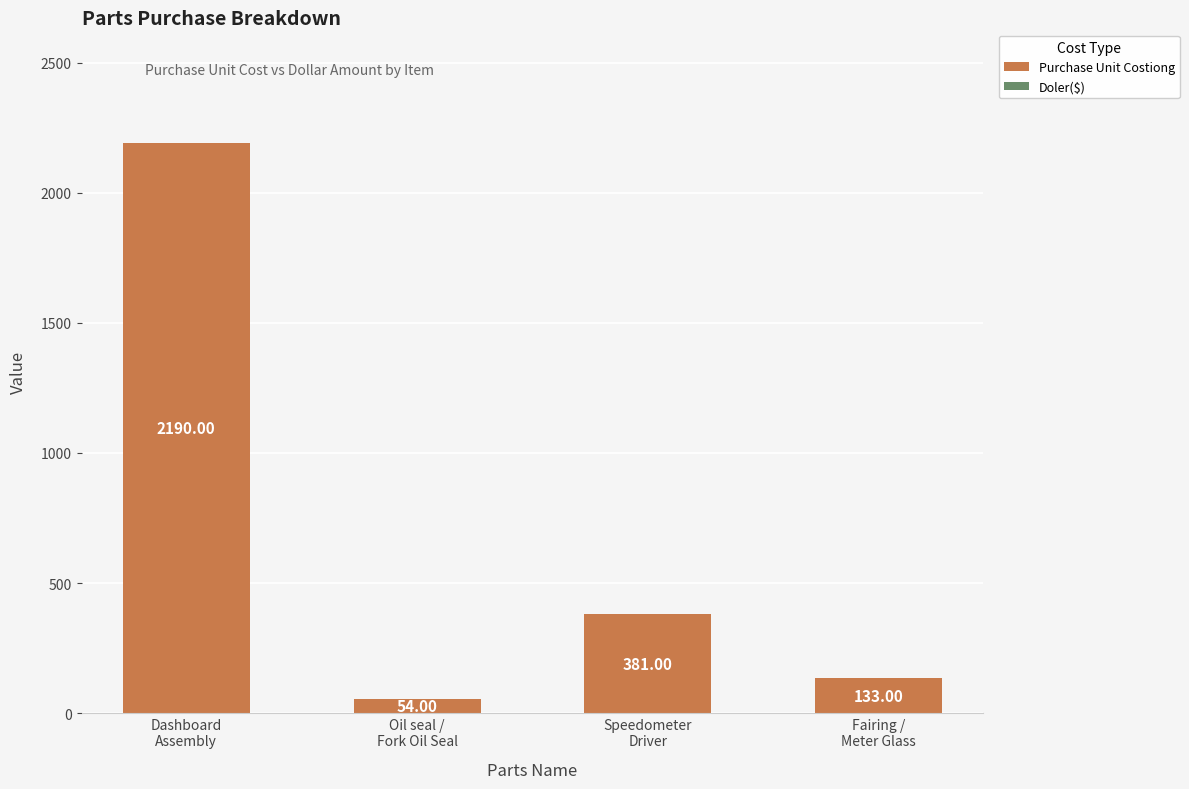

What is the average value?

690